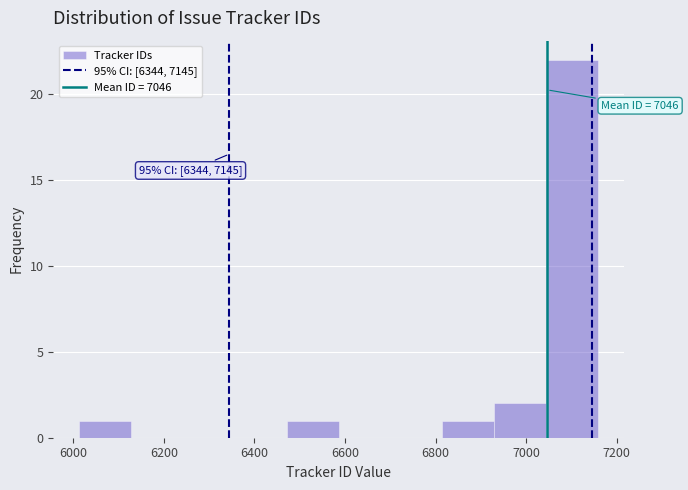

Over which range of the x-axis is the bar tallest?

7040 to 7160